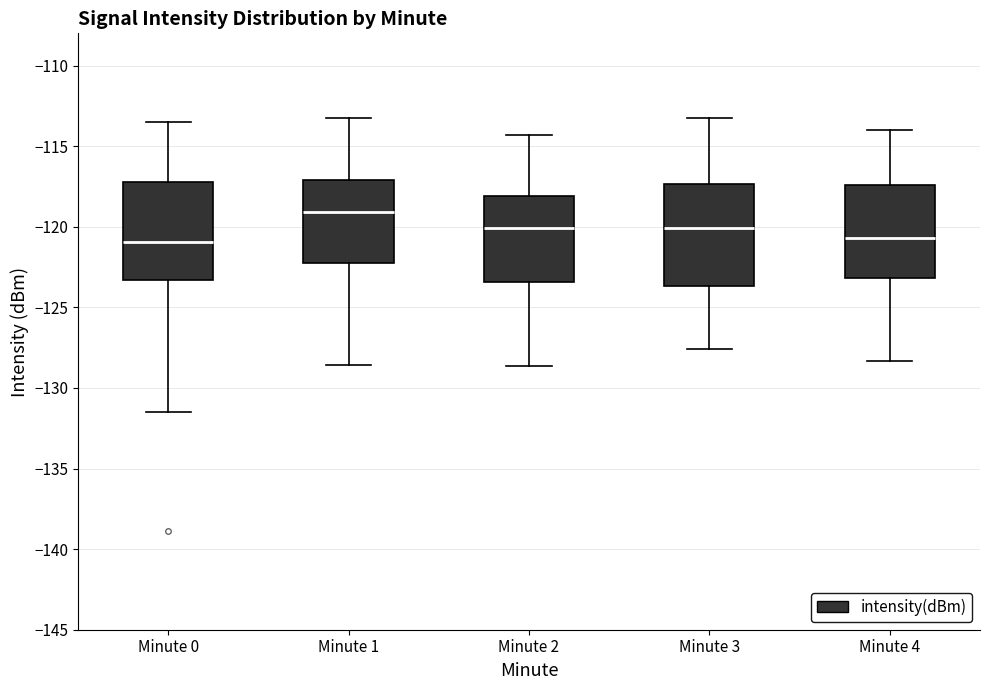

Reading left to right, transcribe this box plot: for each box, give where its median line is, the range the box spans, and where its two whiskers end, as read against the y-axis. The values are not printed on the chart, so give them approximately, as read against the axis.

Minute 0: median -121.0, box -123.5 to -117.0, whiskers -131.5 to -113.5
Minute 1: median -119.0, box -122.0 to -117.0, whiskers -128.5 to -113.0
Minute 2: median -120.0, box -123.5 to -118.0, whiskers -128.5 to -114.5
Minute 3: median -120.0, box -123.5 to -117.5, whiskers -127.5 to -113.0
Minute 4: median -120.5, box -123.0 to -117.5, whiskers -128.5 to -114.0